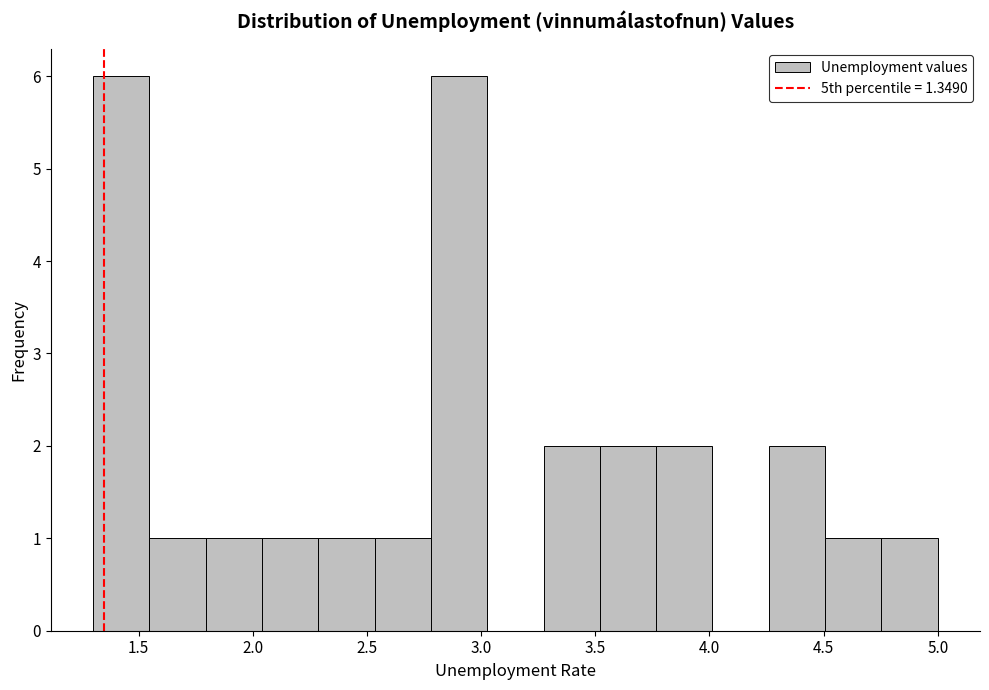

Reading left to right, transcribe this chart: for each bar, give the range it covers on the x-axis and its height. Neither the bar edges nor the heights are printed on the chart, so give them approximately, as read against the axes.

1.30 to 1.55: 6
1.55 to 1.80: 1
1.80 to 2.05: 1
2.05 to 2.30: 1
2.30 to 2.55: 1
2.55 to 2.80: 1
2.80 to 3.05: 6
3.05 to 3.25: 0
3.25 to 3.50: 2
3.50 to 3.75: 2
3.75 to 4.00: 2
4.00 to 4.25: 0
4.25 to 4.50: 2
4.50 to 4.75: 1
4.75 to 5.00: 1